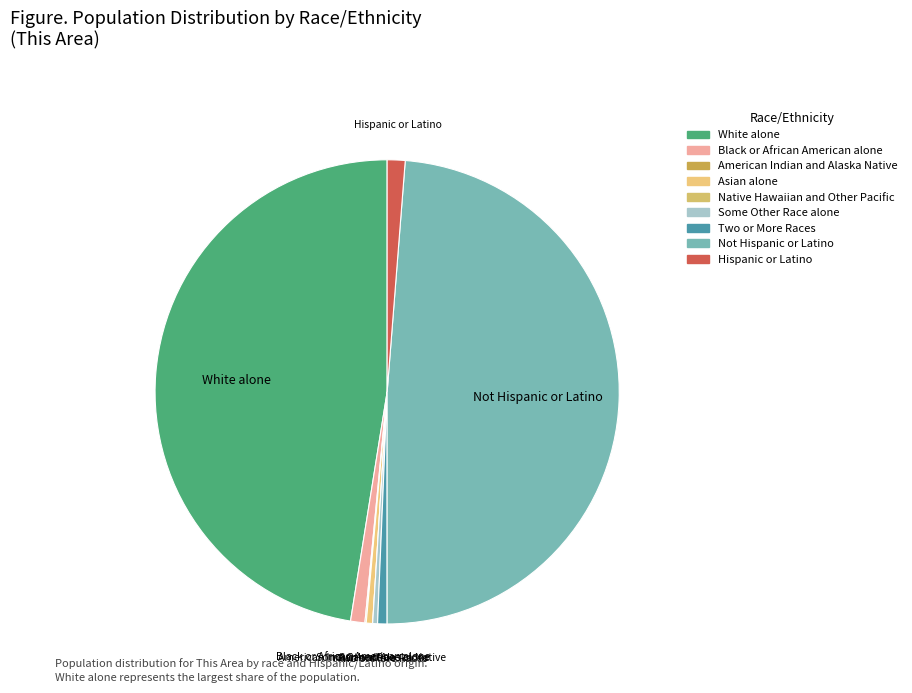

The Black or African American alone slice represents 11% of the pie. True or false?

False